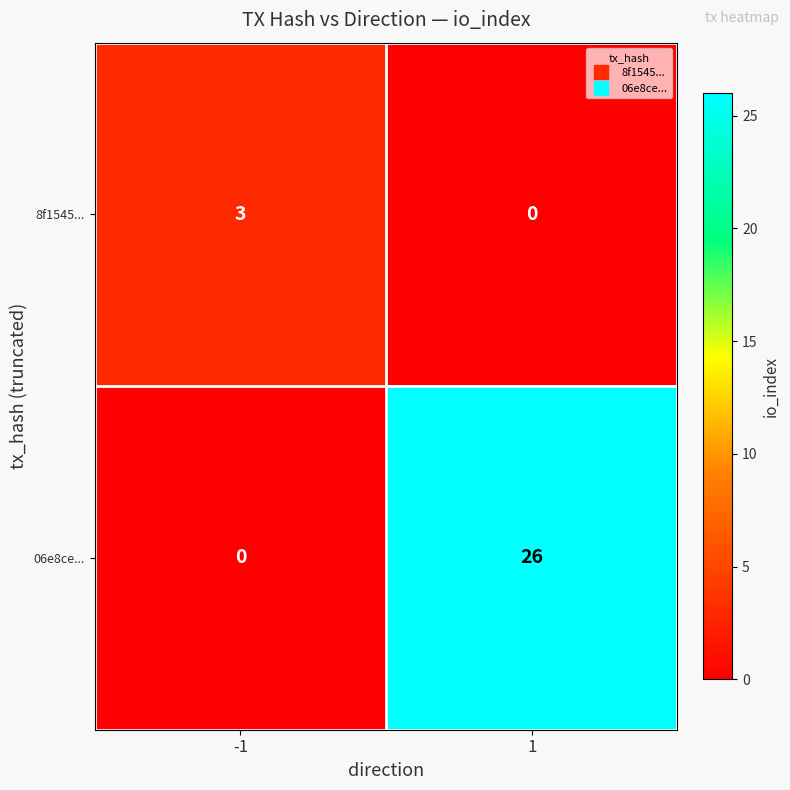

List the series in order of their overall mean, lowest first.

8f1545..., 06e8ce...